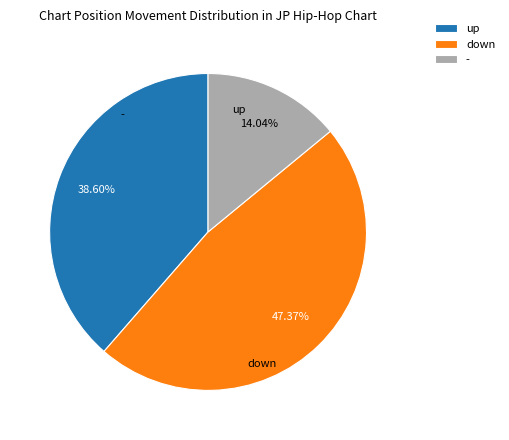

What is the largest slice in the pie chart?

down